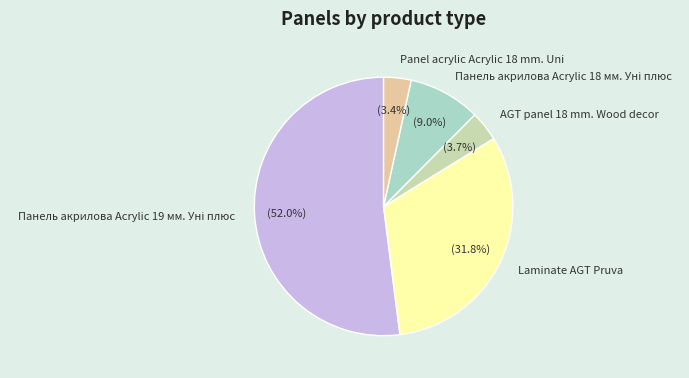

Is there any slice that represents more than half of the pie?

Yes